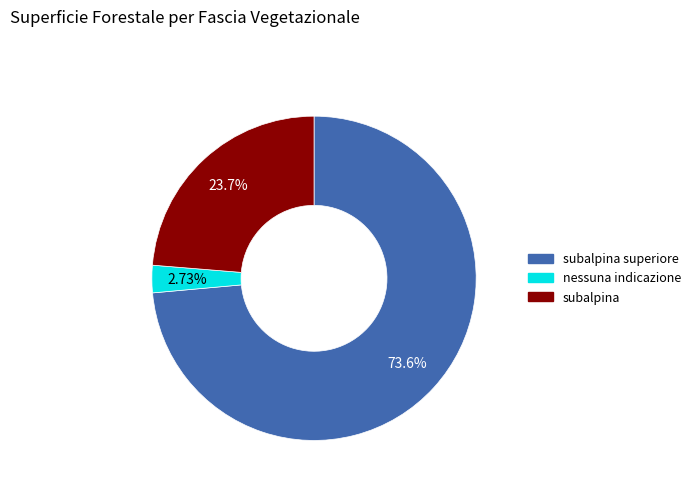

How many slices are in this pie chart?

3